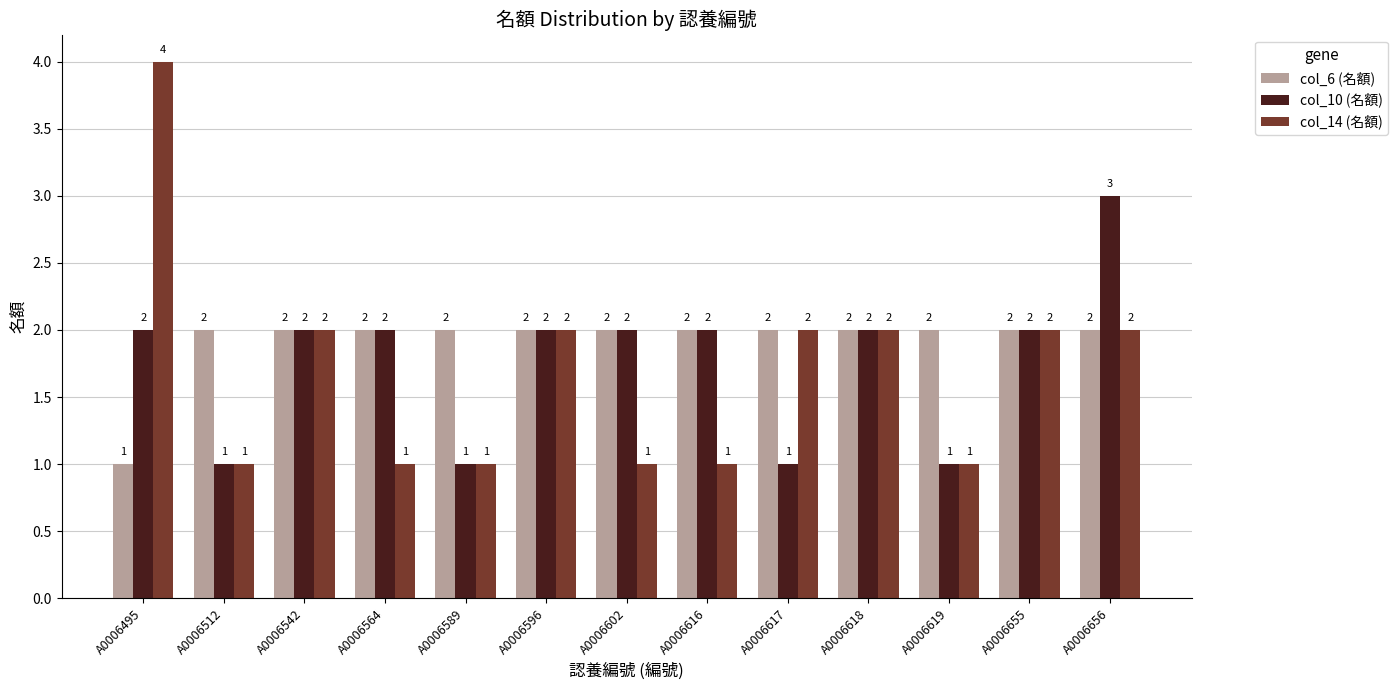

What is the smallest value displayed?

1